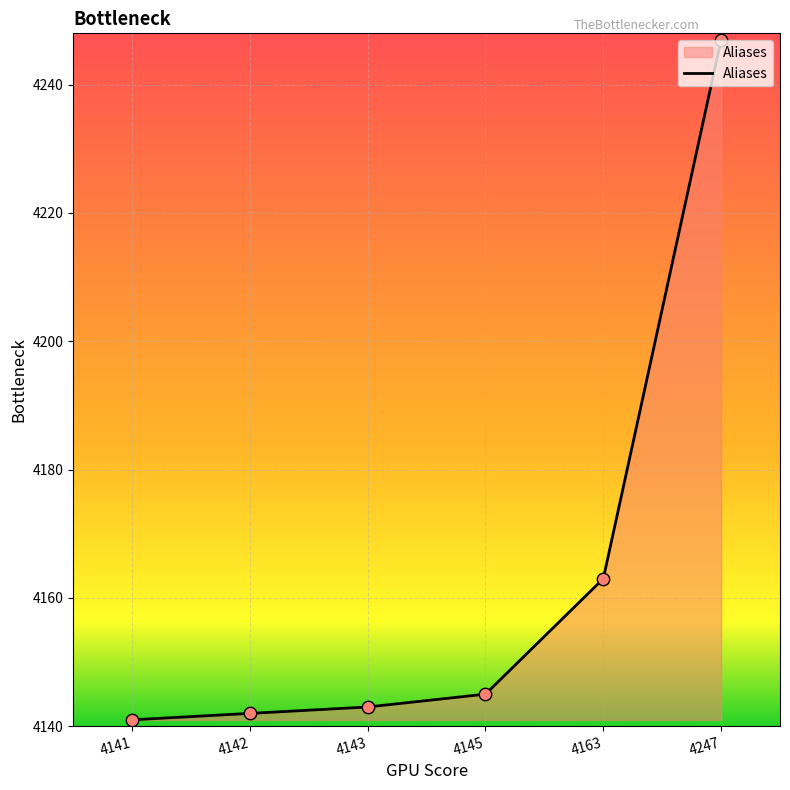

What is the ratio of the value at 4163 to the value at 4143?

1.0